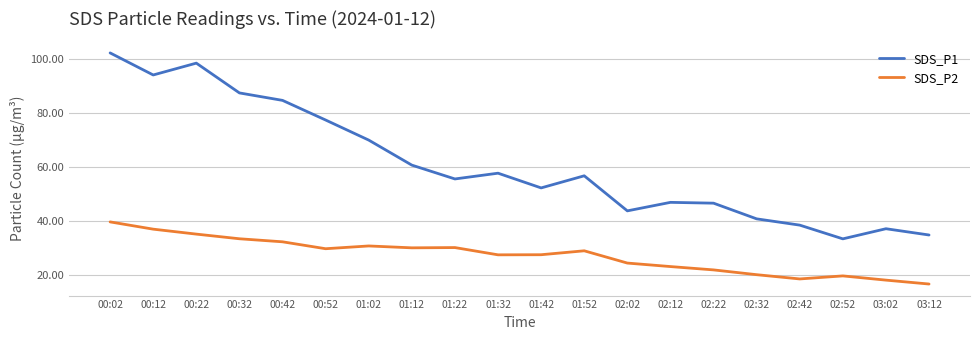

Which series has the largest total across all categories?

SDS_P1